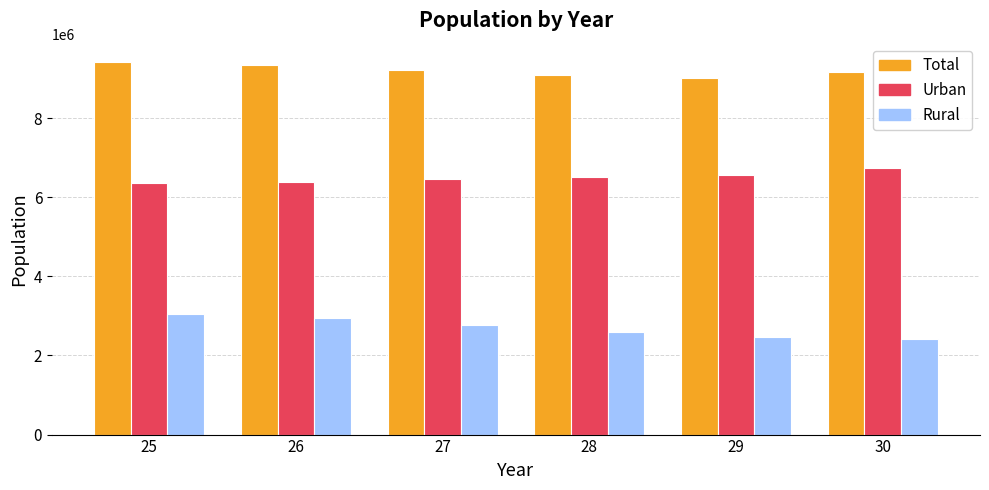

Between 25 and 29, which series saw the biggest shift?

Rural